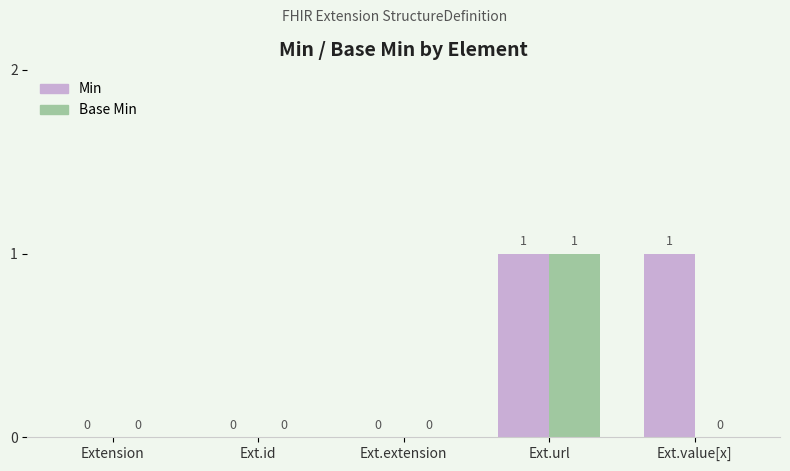

What is the highest value of the Min series?

1